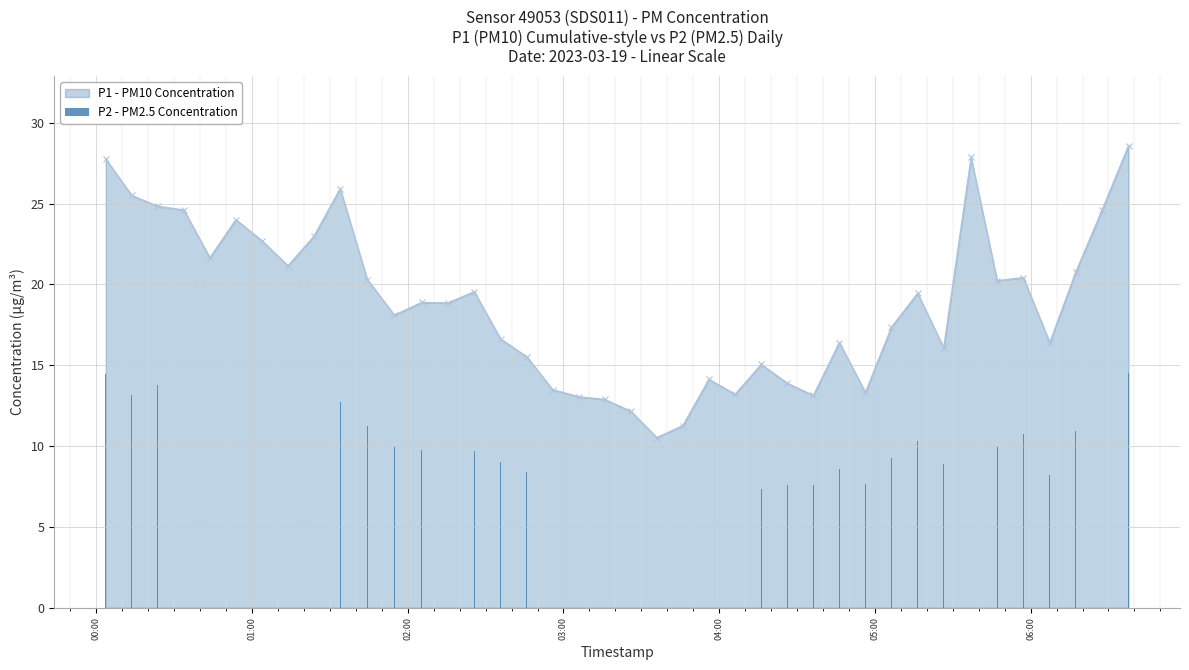

What is the minimum value for P1 - PM10 Concentration?

10.5